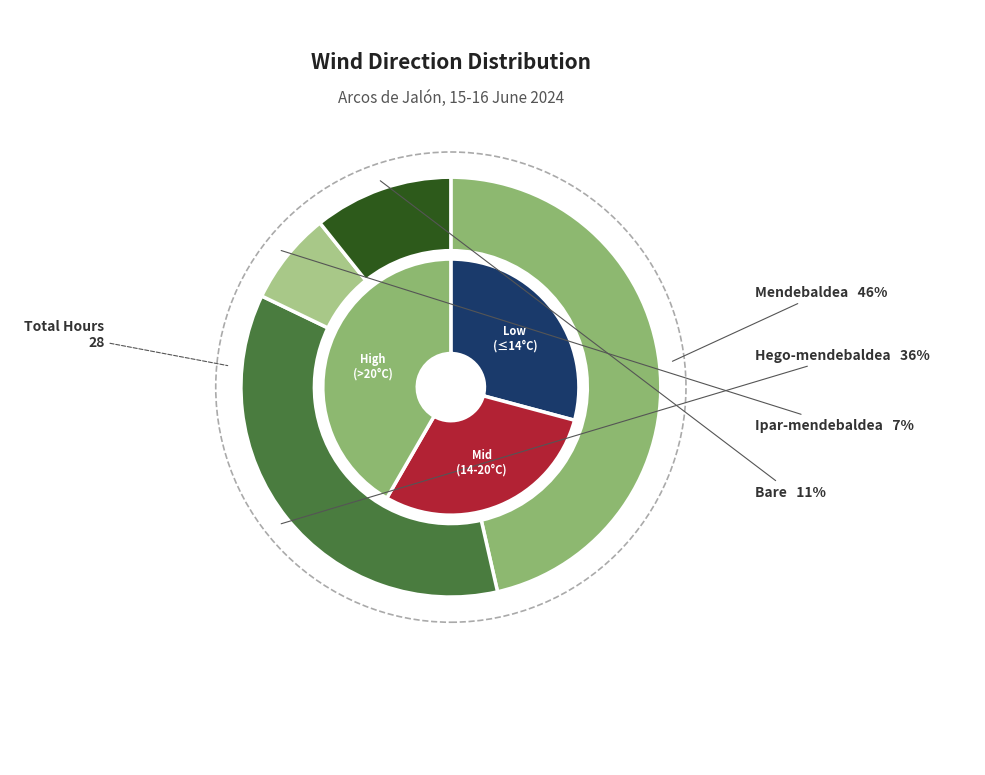

Is it true that Bare is 11% of the pie?

True